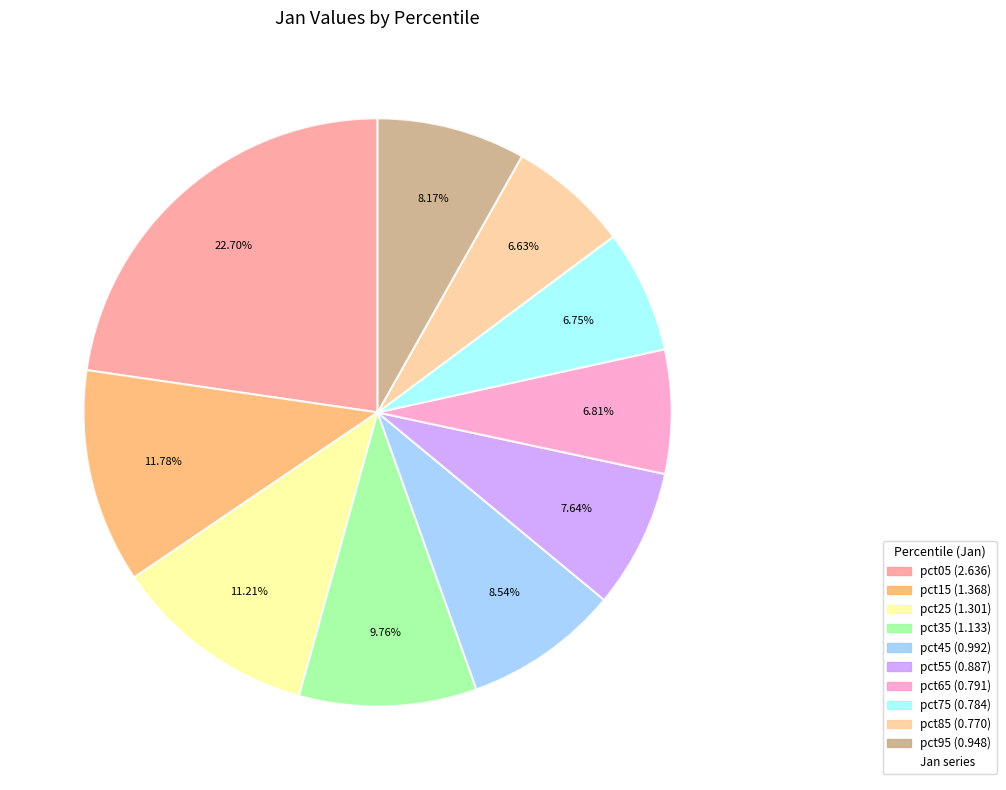

Is there a majority slice in this chart?

No